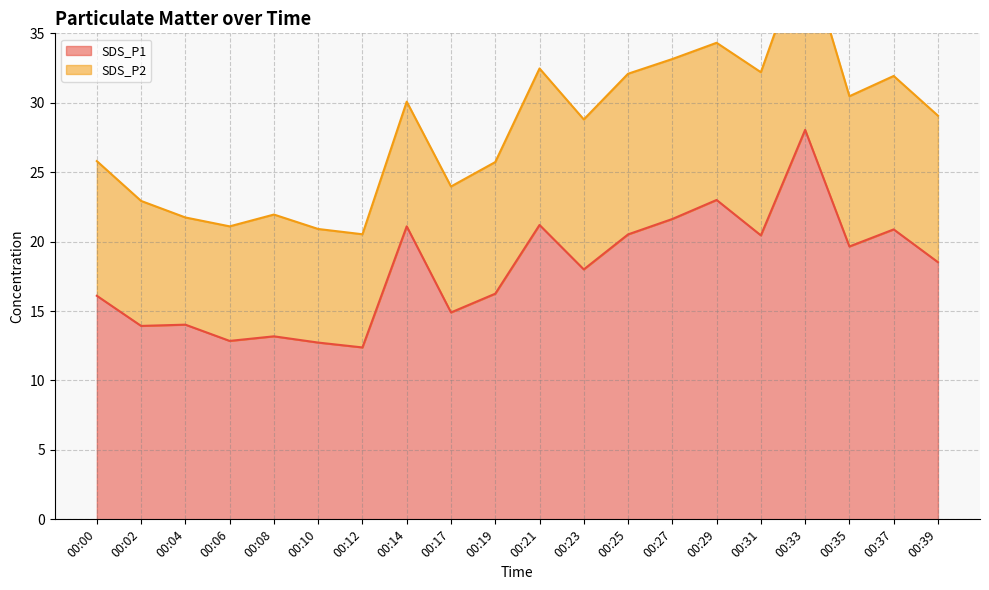

List the labels in order of value, smallest first.

00:12, 00:10, 00:06, 00:08, 00:02, 00:04, 00:17, 00:00, 00:19, 00:23, 00:39, 00:35, 00:31, 00:25, 00:37, 00:14, 00:21, 00:27, 00:29, 00:33